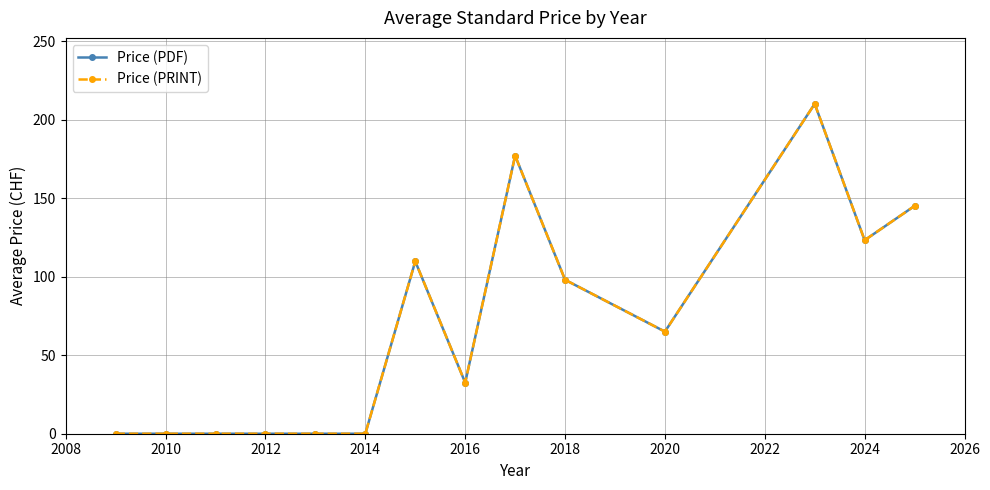

Rank the series by their maximum value, from highest to lowest.

Price (PDF), Price (PRINT)